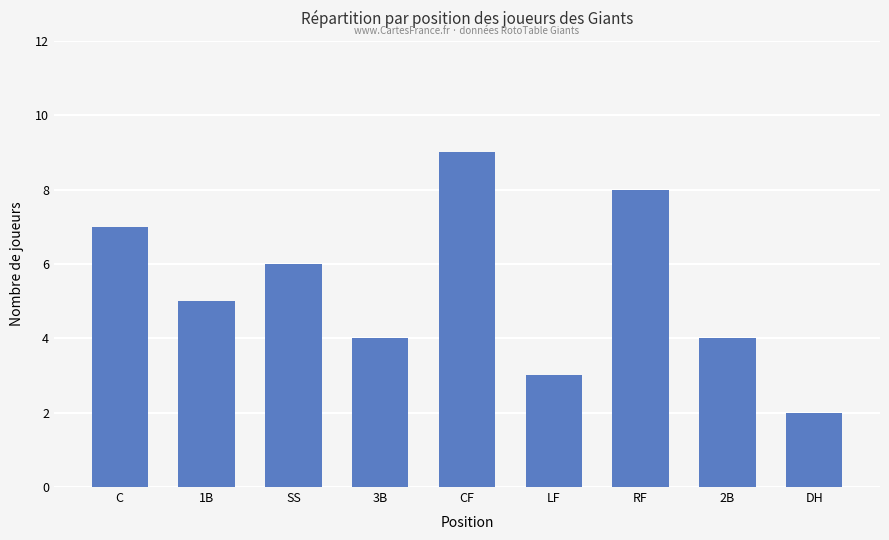

What is the value of the 9th bar from the left?

2